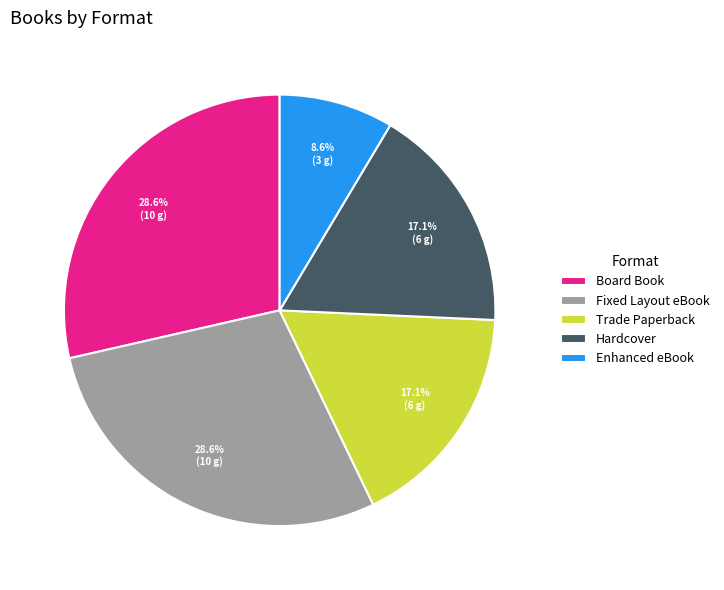

What percentage do Trade Paperback and Board Book together represent?

45.7%